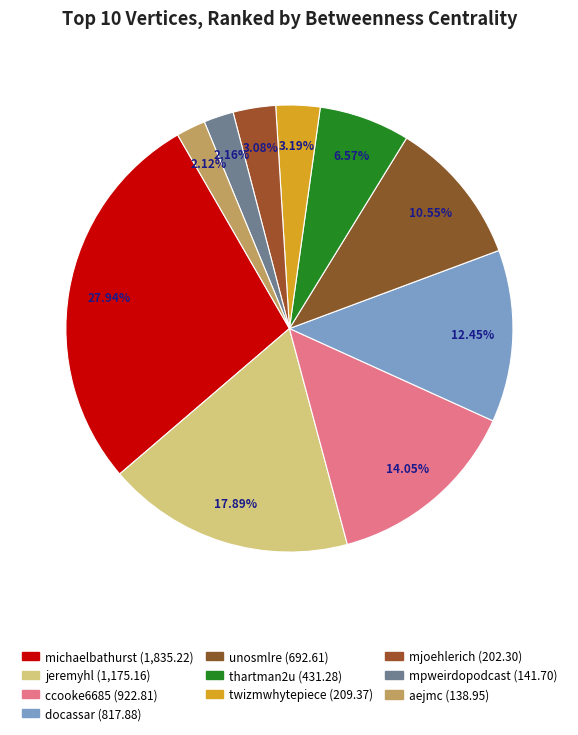

Does unosmlre account for over 50% of the chart?

No